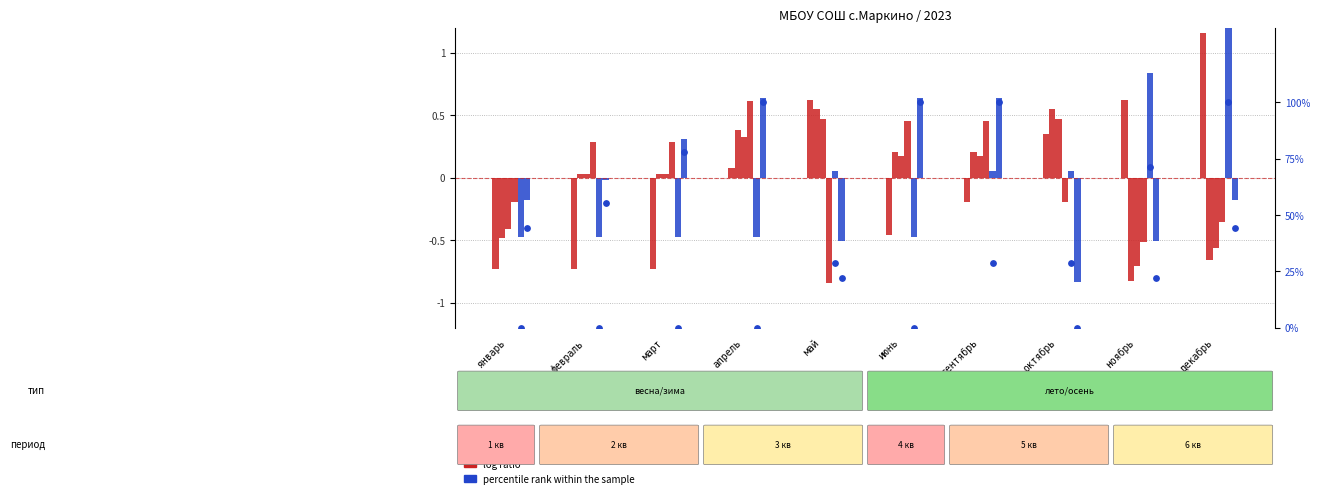

Which series contains the lowest Y value?

log ratio